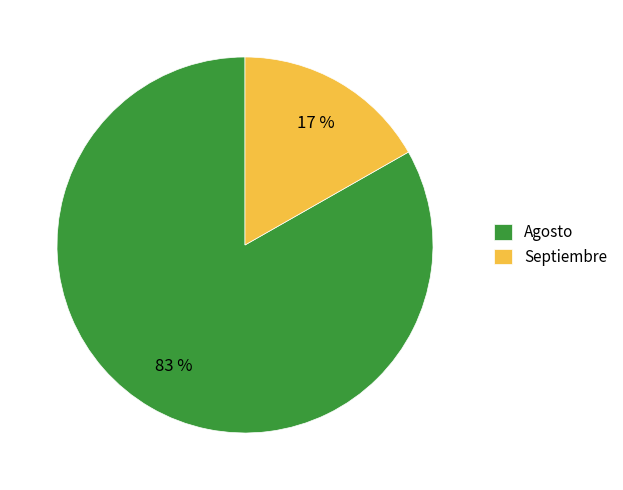

Does any single category account for the majority?

Yes